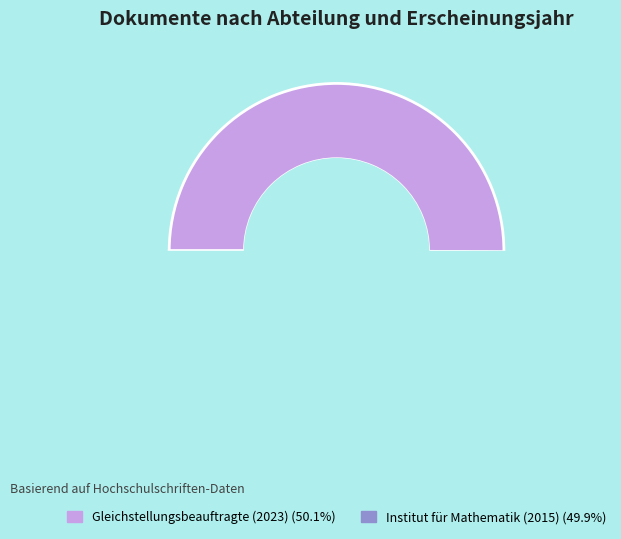

Rank the categories by value from highest to lowest.

Gleichstellungsbeauftragte (2023), Institut für Mathematik (2015)